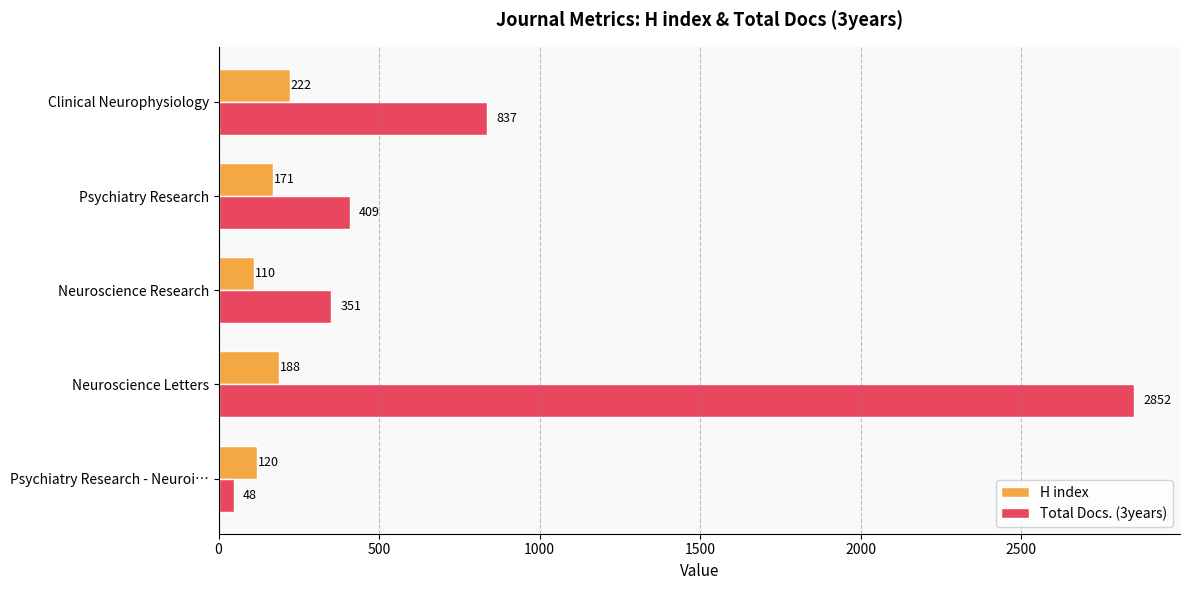

At which label does H index reach its minimum?

Neuroscience Research